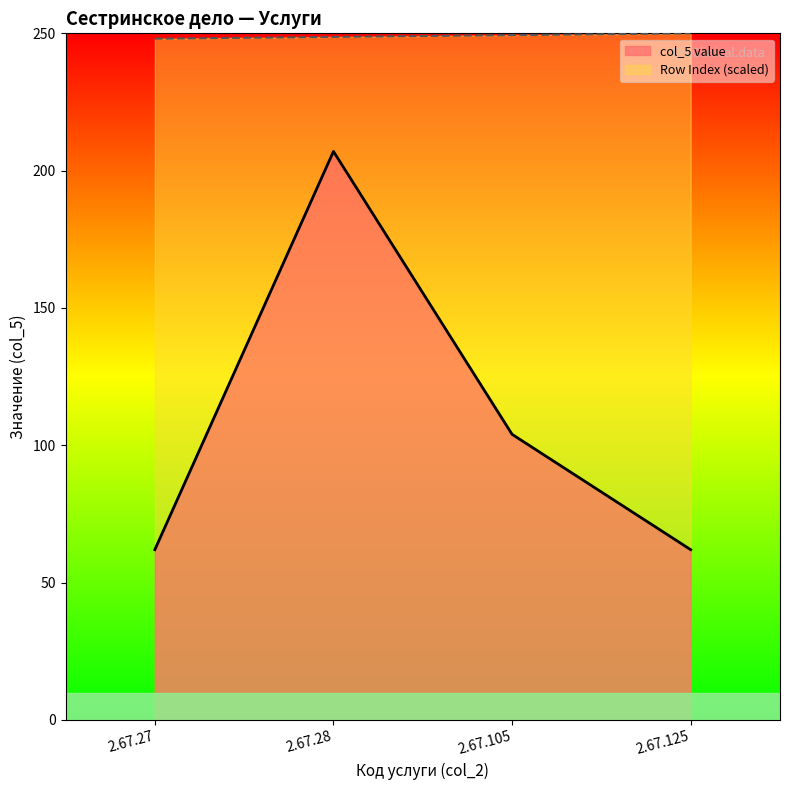

How many data points in col_5 value are above 104?

1